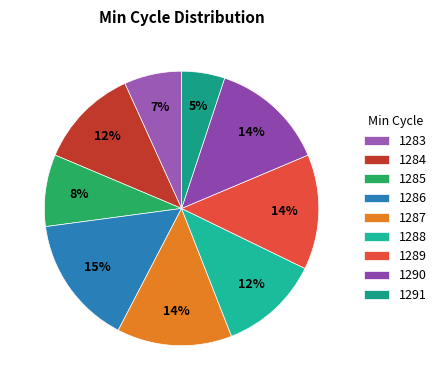

Which slice is the smallest?

1291